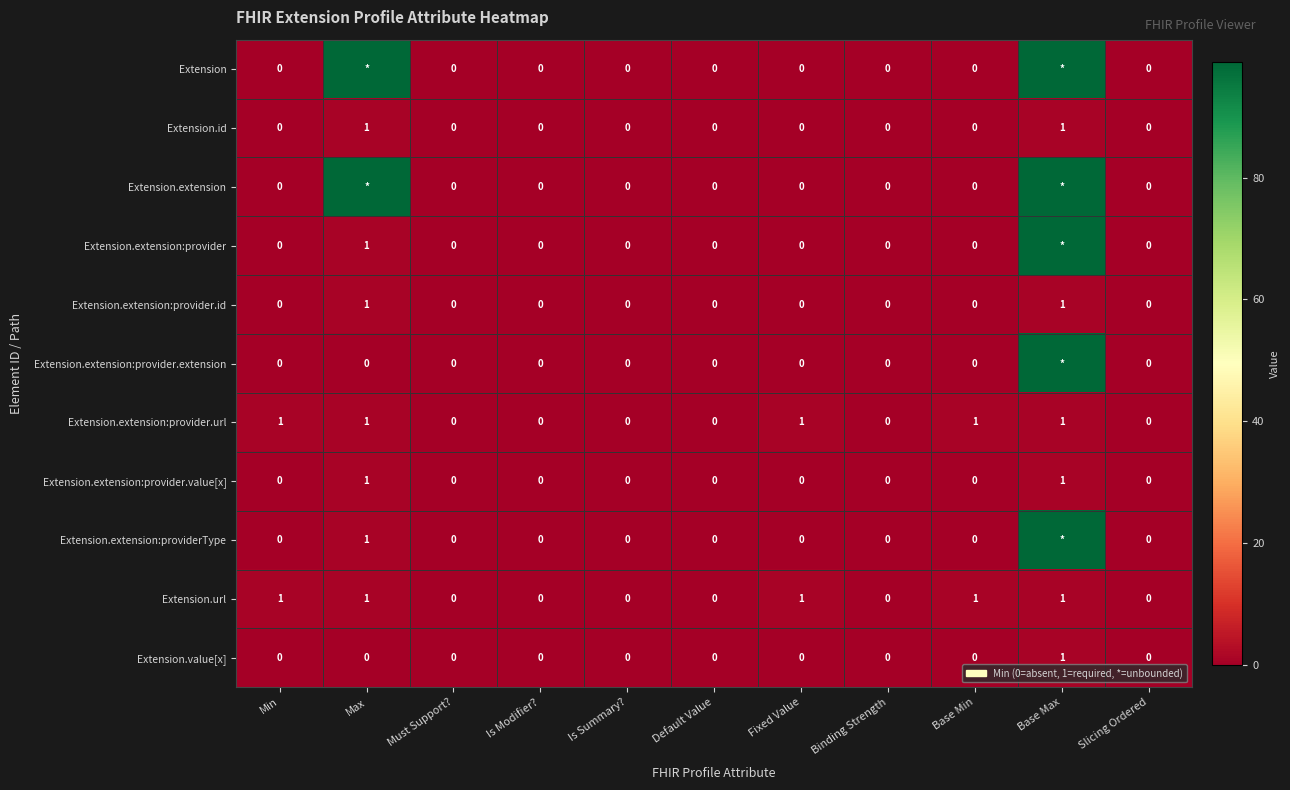

True or false: Extension.extension:provider.value[x] has a value of -1 at Must Support?.

False